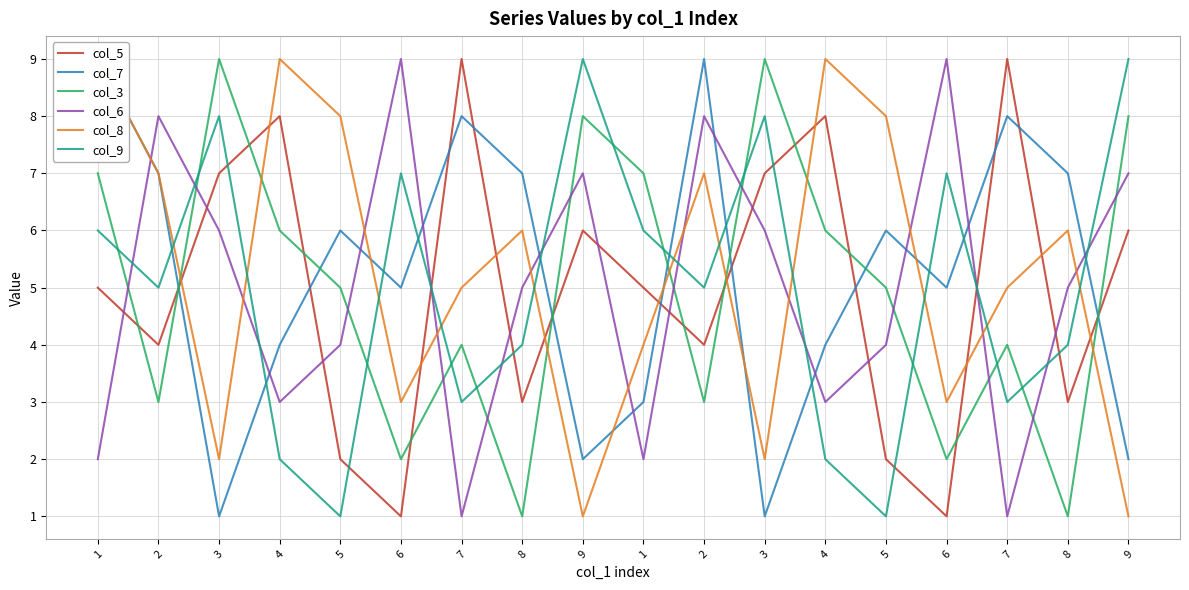

How many times do col_7 and col_9 cross each other?

11